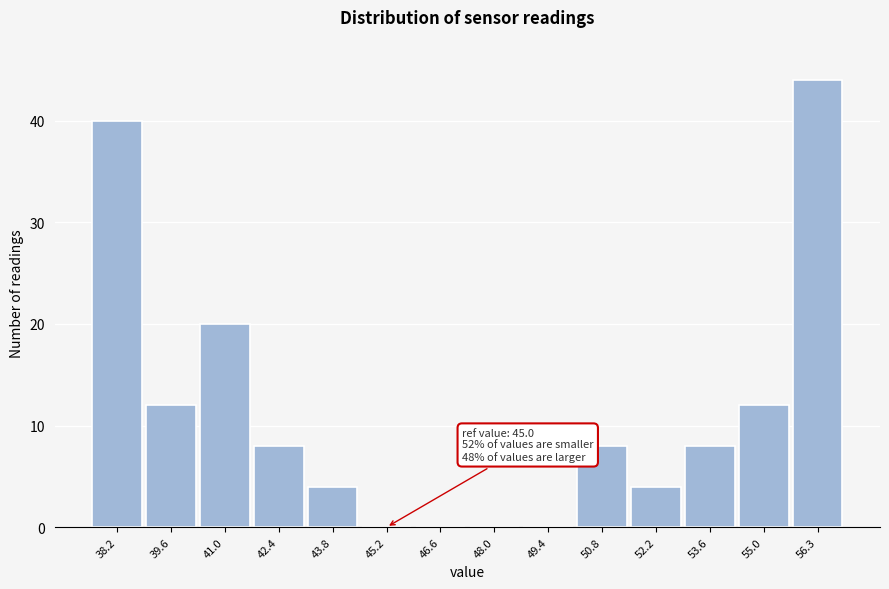

Over which range of the x-axis is the bar tallest?

55.6 to 57.0